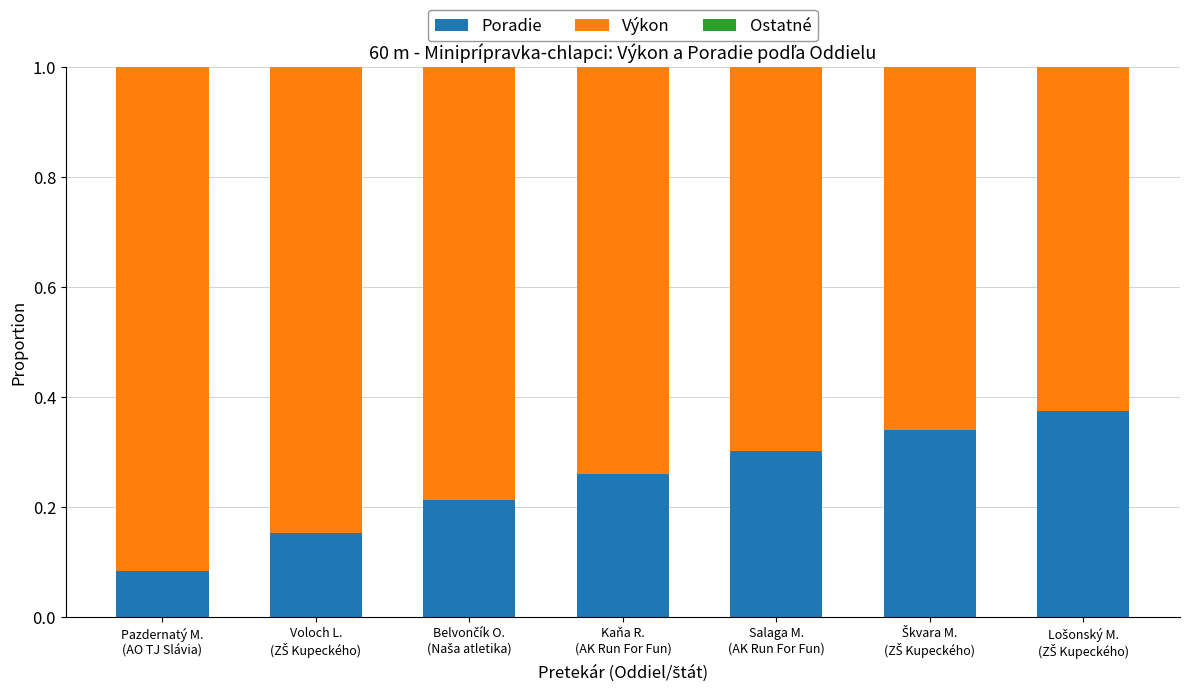

What is the sum of all Poradie values?

1.7